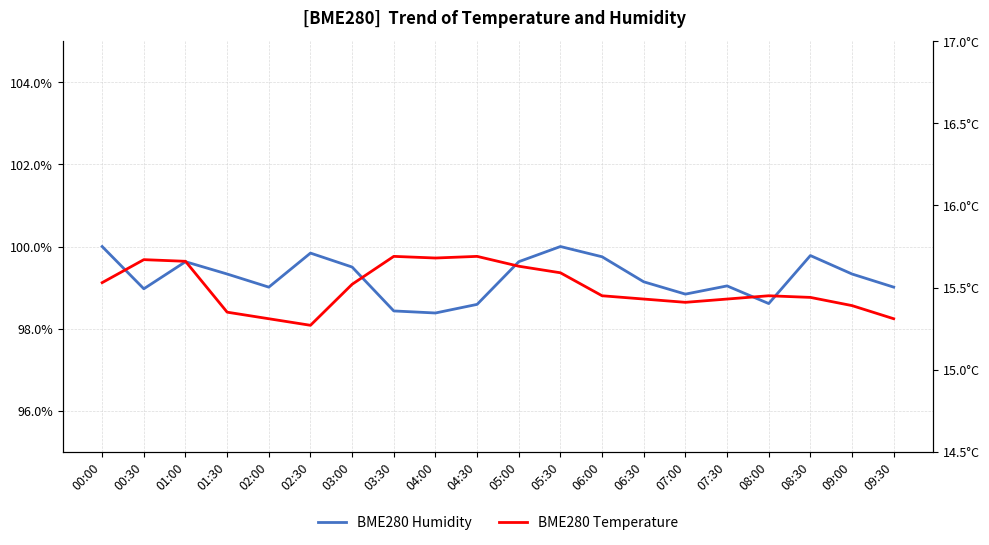

Reading right to left, transcribe all the data shown in this chart.

BME280 Humidity: 09:30=99.0	09:00=99.3	08:30=99.8	08:00=98.6	07:30=99.0	07:00=98.8	06:30=99.1	06:00=99.8	05:30=100.0	05:00=99.6	04:30=98.6	04:00=98.4	03:30=98.4	03:00=99.5	02:30=99.8	02:00=99.0	01:30=99.3	01:00=99.6	00:30=99.0	00:00=100.0
BME280 Temperature: 09:30=15.3	09:00=15.4	08:30=15.4	08:00=15.4	07:30=15.4	07:00=15.4	06:30=15.4	06:00=15.4	05:30=15.6	05:00=15.6	04:30=15.7	04:00=15.7	03:30=15.7	03:00=15.5	02:30=15.3	02:00=15.3	01:30=15.3	01:00=15.7	00:30=15.7	00:00=15.5